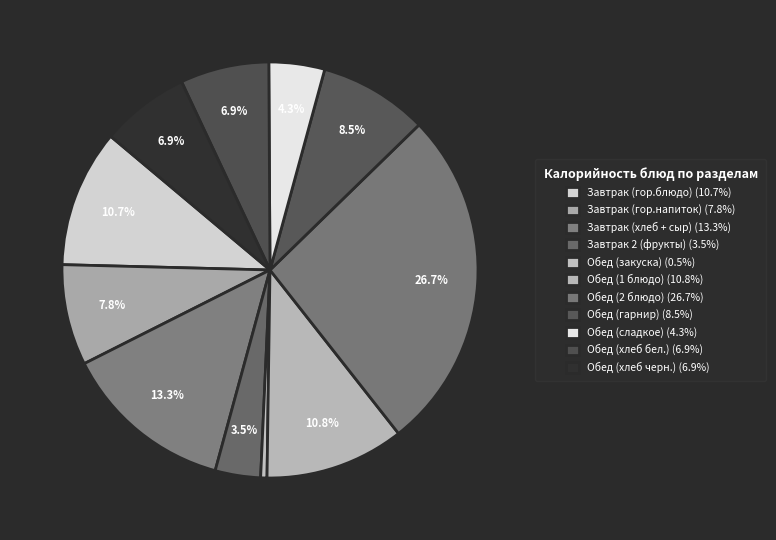

Is it true that Завтрак (гор.блюдо) is 11% of the pie?

True